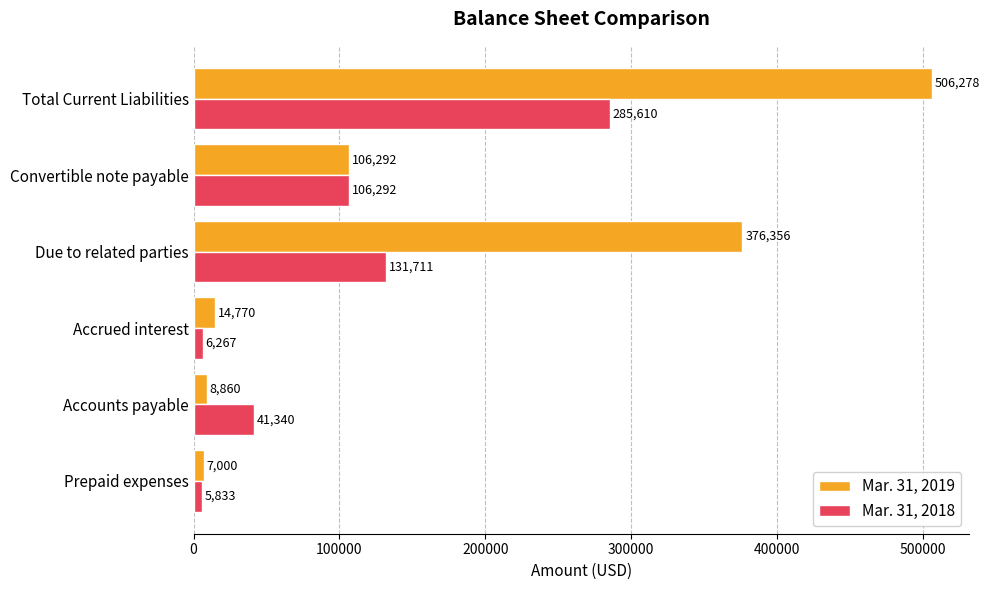

Which series has the largest total across all categories?

Mar. 31, 2019